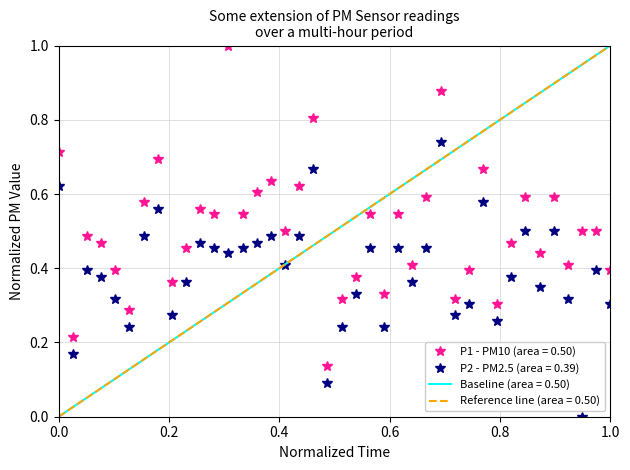

Reading left to right, transcribe all the data shown in this chart.

P1: 0.7	0.2	0.5	0.5	0.4	0.3	0.6	0.7	0.4	0.5	0.6	0.5	1.0	0.5	0.6	0.6	0.5	0.6	0.8	0.1	0.3	0.4	0.5	0.3	0.5	0.4	0.6	0.9	0.3	0.4	0.7	0.3	0.5	0.6	0.4	0.6	0.4	0.5	0.5	0.4
P2: 0.6	0.2	0.4	0.4	0.3	0.2	0.5	0.6	0.3	0.4	0.5	0.5	0.4	0.5	0.5	0.5	0.4	0.5	0.7	0.1	0.2	0.3	0.5	0.2	0.5	0.4	0.5	0.7	0.3	0.3	0.6	0.3	0.4	0.5	0.3	0.5	0.3	0.0	0.4	0.3